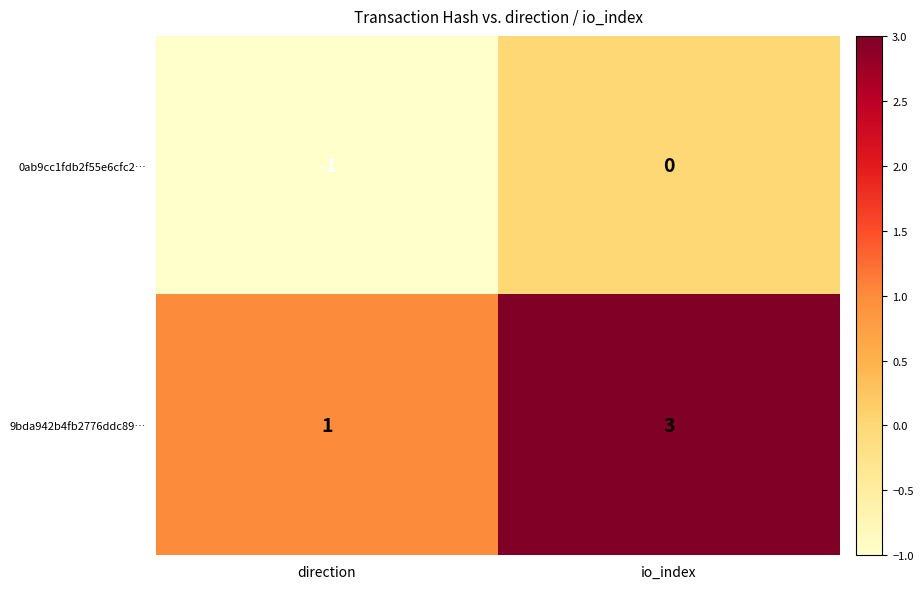

At which label is 0ab9cc1fdb2f55e6cfc2… closest to 0?

io_index